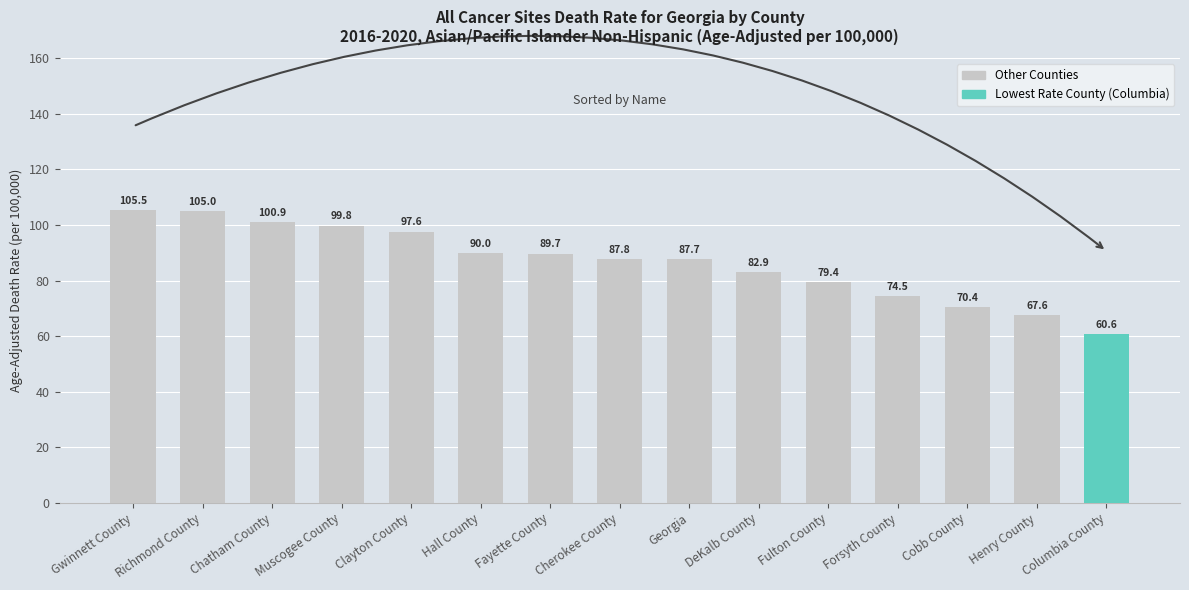

True or false: the data shows 89.7 at Fayette County.

True